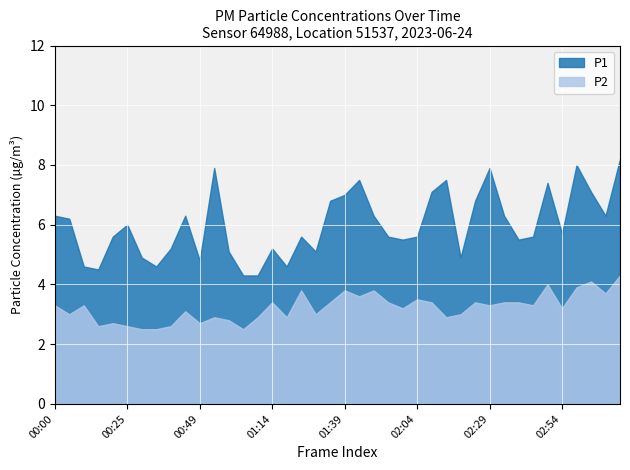

How many series are shown in this chart?

2